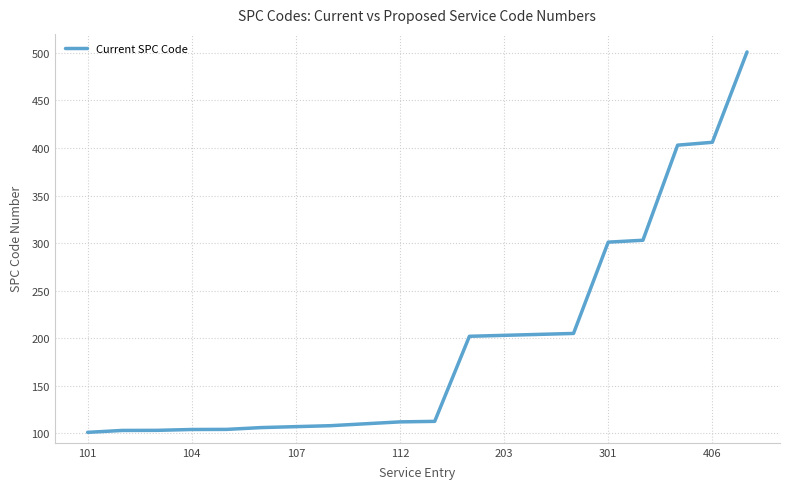

How many lines are shown in the chart?

1